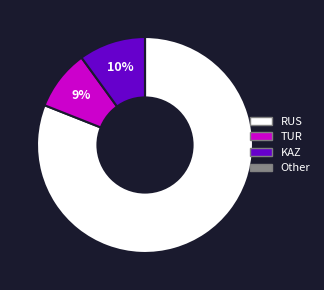

To the nearest percent, what is the difference between the largest and smallest slice percentages?

81%